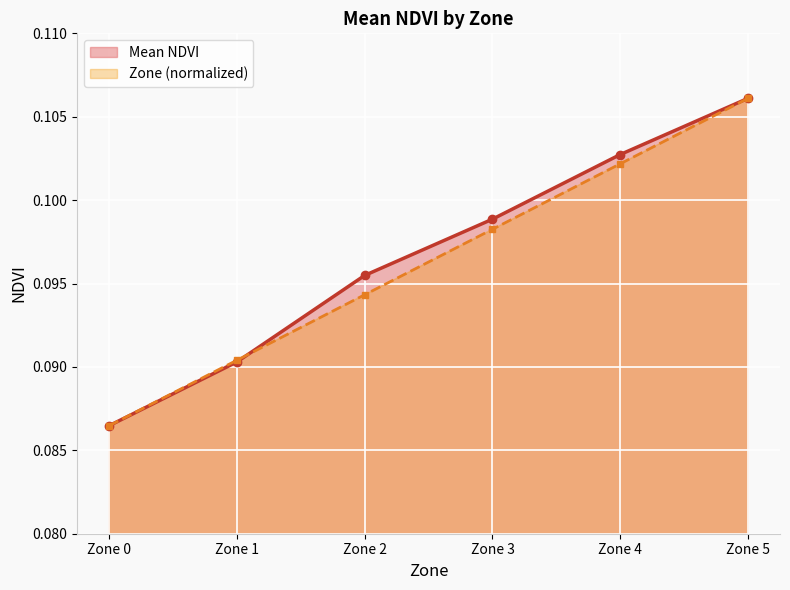

The Zone series shows 0.1 at Zone 5. True or false?

True